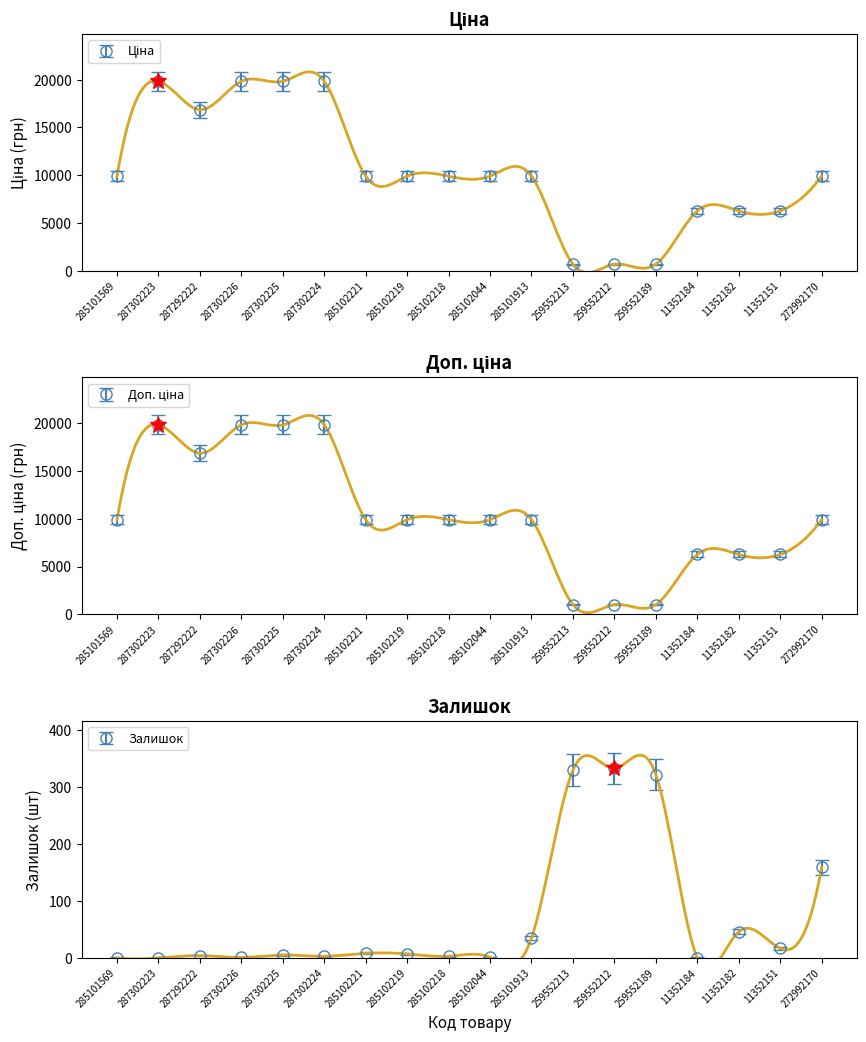

How many values in Залишок are below zero?

5